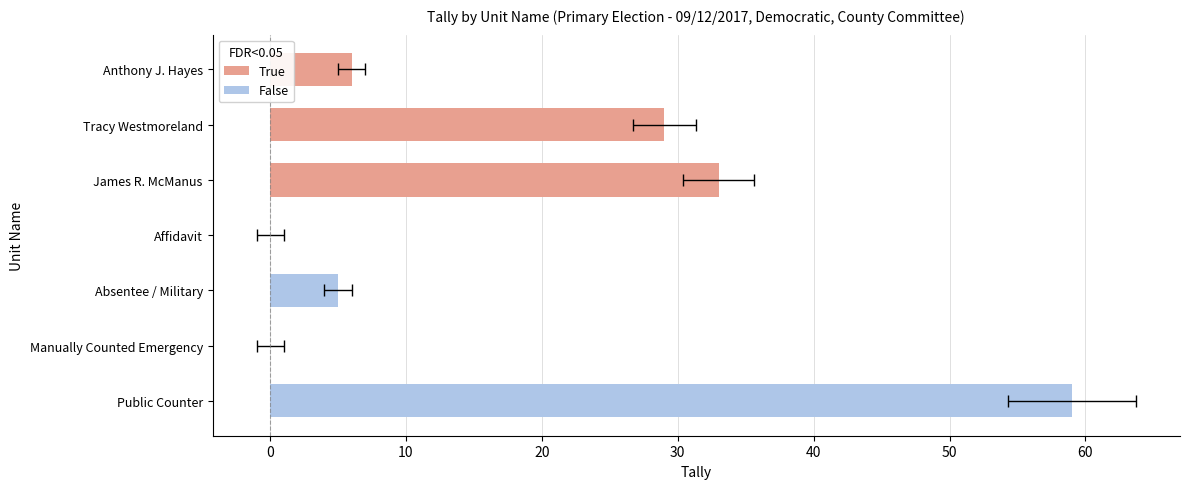

Are the bars horizontal?

Yes